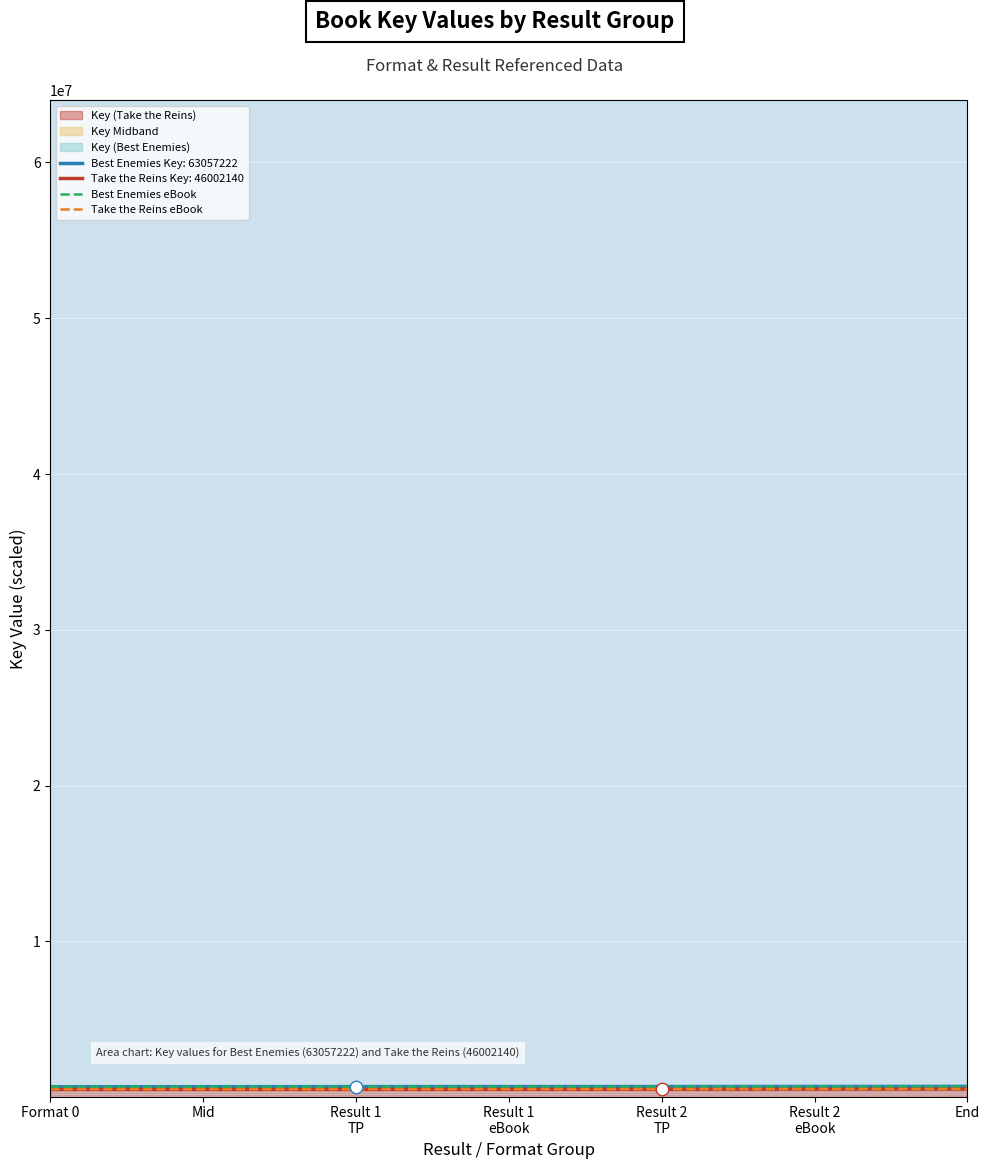

At how many categories does at least one series exceed 649385?

7